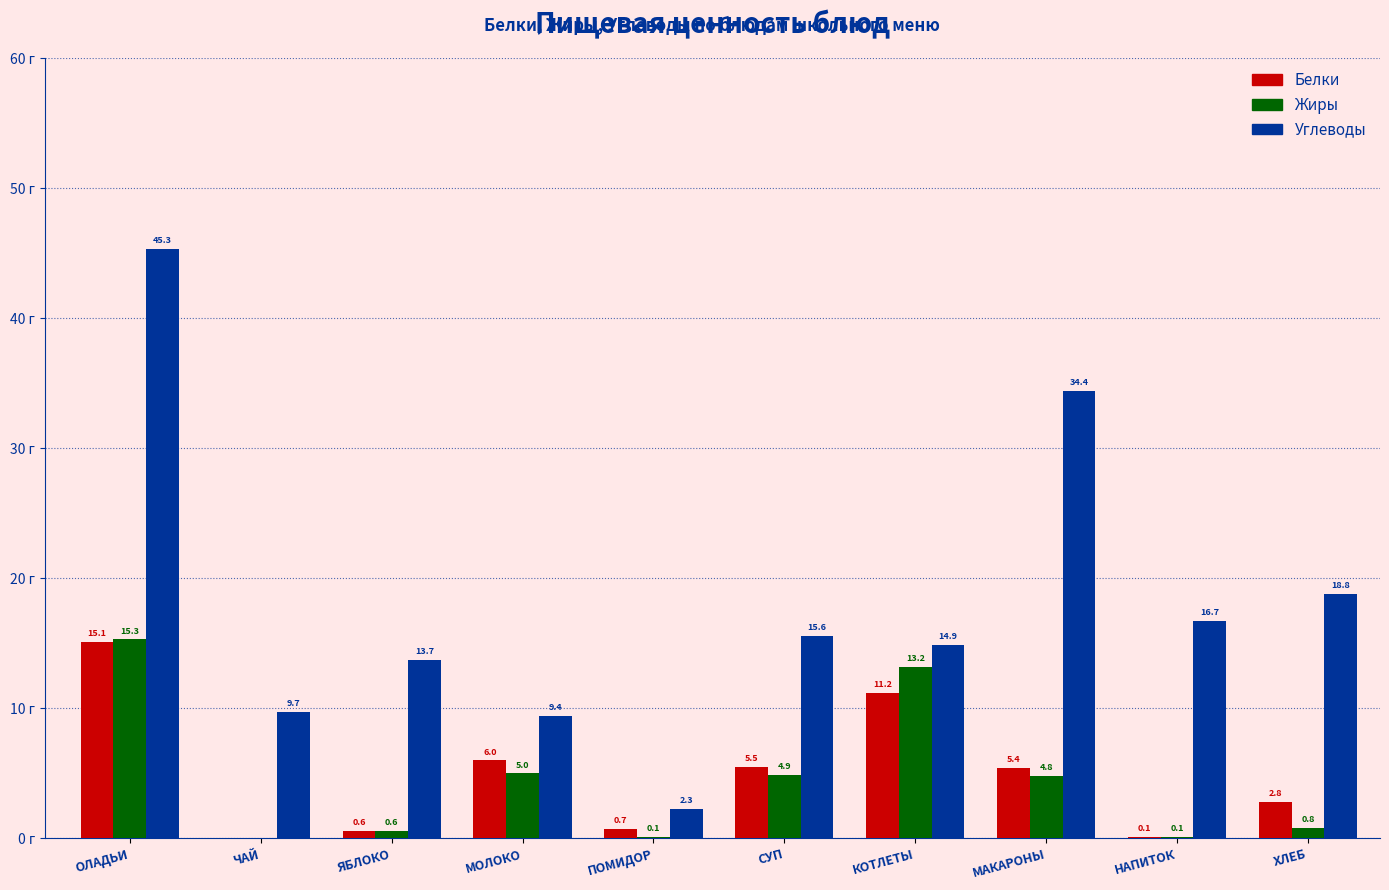

Which series has the largest total across all categories?

Углеводы